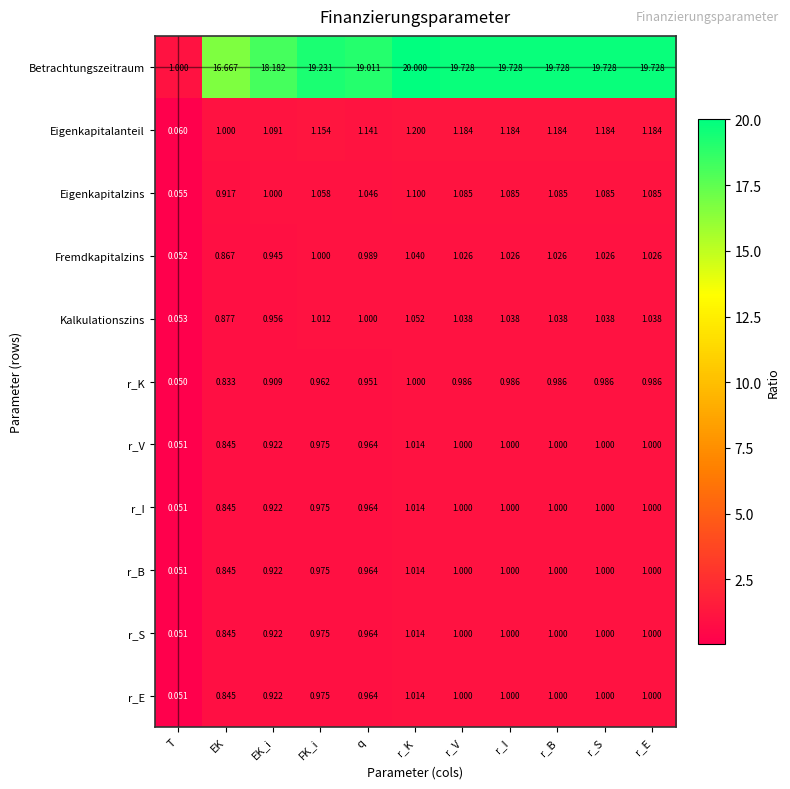

At which category is the sum across all series the highest?

r_K